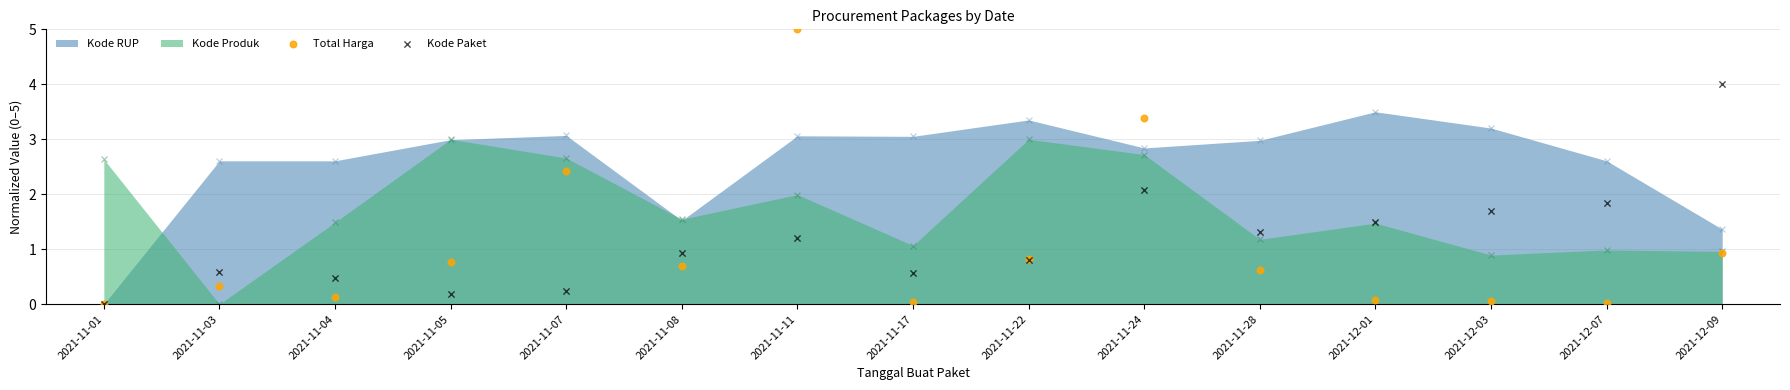

At which category is the sum across all series the highest?

2021-11-11